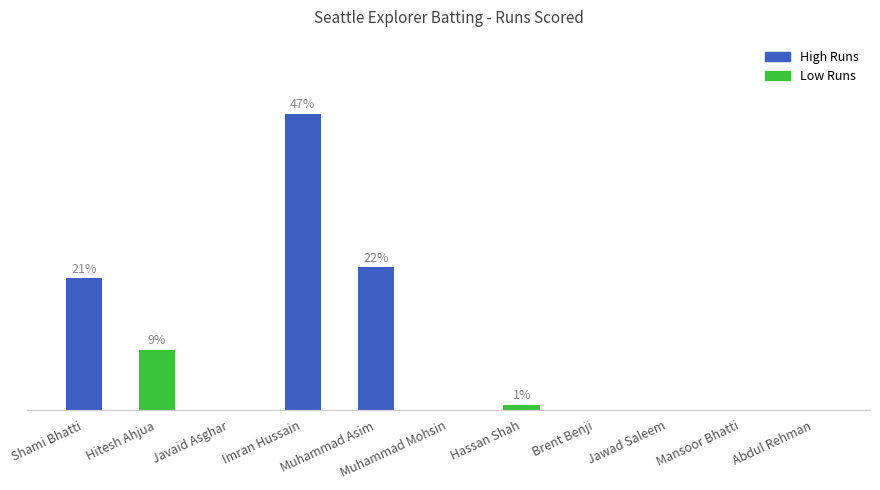

What position from the left is Mansoor Bhatti?

10